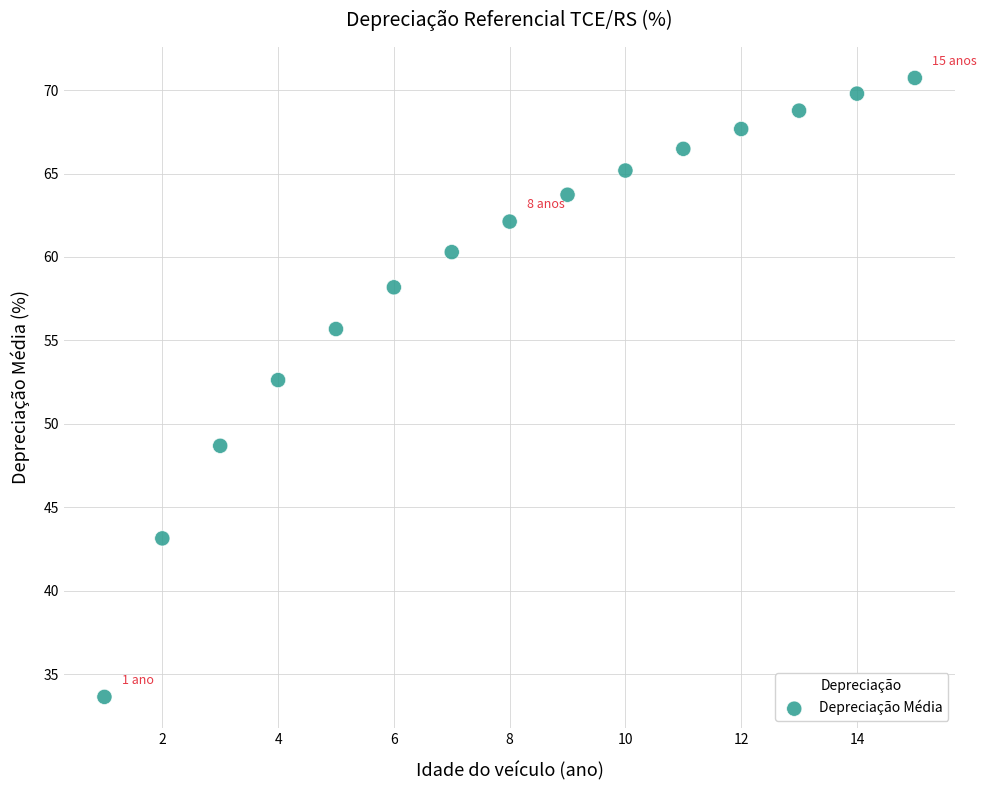

What Y value in the scatter plot is closest to 52?

52.6